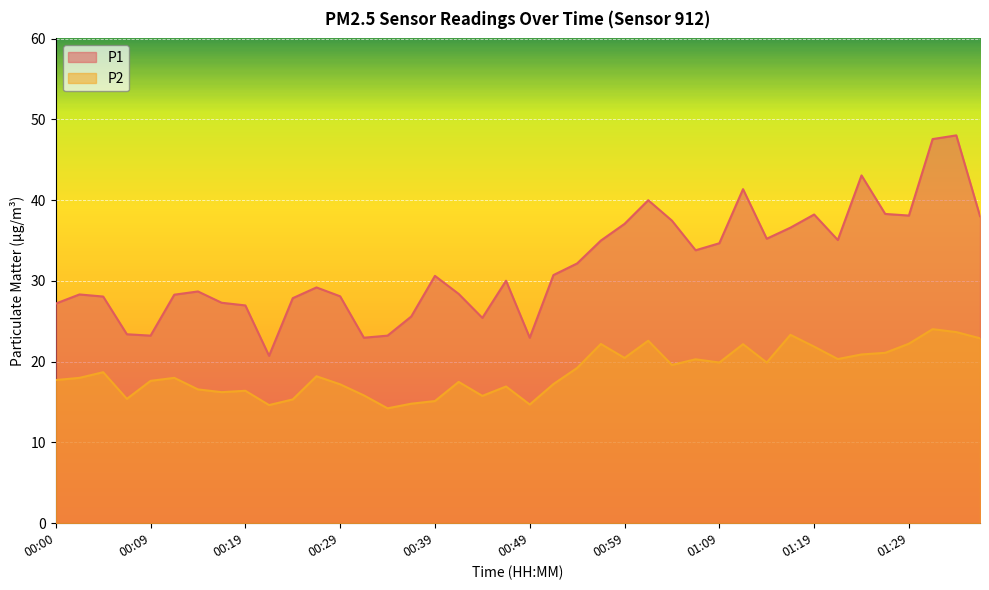

Reading left to right, transcribe all the data shown in this chart.

P1: 00:00=27.2	00:02=28.3	00:05=28.1	00:07=23.4	00:09=23.2	00:12=28.3	00:14=28.7	00:17=27.3	00:19=27.0	00:22=20.7	00:24=27.9	00:27=29.2	00:29=28.1	00:31=23.0	00:34=23.2	00:36=25.6	00:39=30.6	00:41=28.4	00:44=25.4	00:46=30.0	00:49=23.0	00:51=30.7	00:54=32.2	00:56=35.0	00:59=37.1	01:01=40.0	01:03=37.5	01:06=33.8	01:09=34.7	01:11=41.4	01:14=35.2	01:16=36.6	01:19=38.2	01:22=35.1	01:24=43.1	01:26=38.3	01:29=38.1	01:32=47.6	01:34=48.0	01:37=38.0
P2: 00:00=17.7	00:02=18.0	00:05=18.7	00:07=15.4	00:09=17.6	00:12=18.0	00:14=16.6	00:17=16.2	00:19=16.4	00:22=14.6	00:24=15.3	00:27=18.2	00:29=17.2	00:31=15.8	00:34=14.2	00:36=14.8	00:39=15.1	00:41=17.5	00:44=15.8	00:46=16.9	00:49=14.7	00:51=17.2	00:54=19.2	00:56=22.2	00:59=20.5	01:01=22.6	01:03=19.6	01:06=20.3	01:09=19.9	01:11=22.2	01:14=19.9	01:16=23.3	01:19=21.9	01:22=20.3	01:24=20.9	01:26=21.1	01:29=22.2	01:32=24.0	01:34=23.7	01:37=22.9